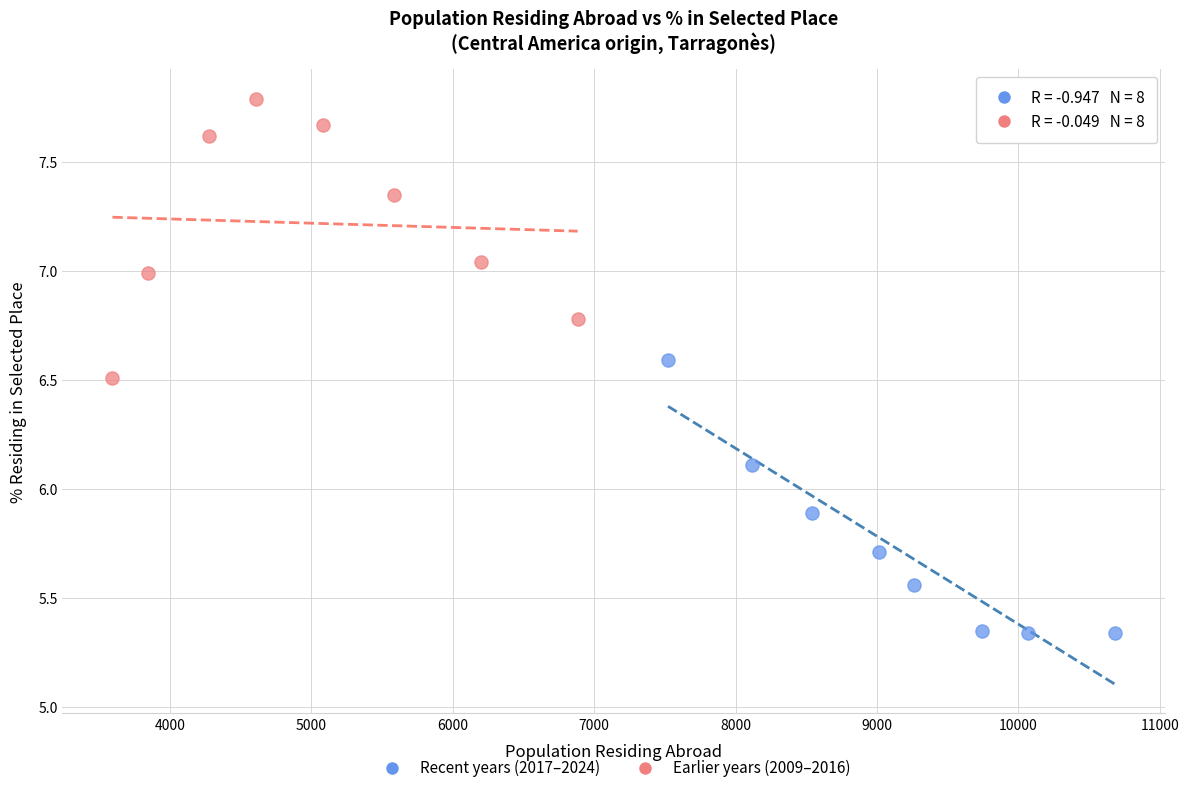

Which series reaches the minimum Y coordinate?

Recent years (2017–2024)